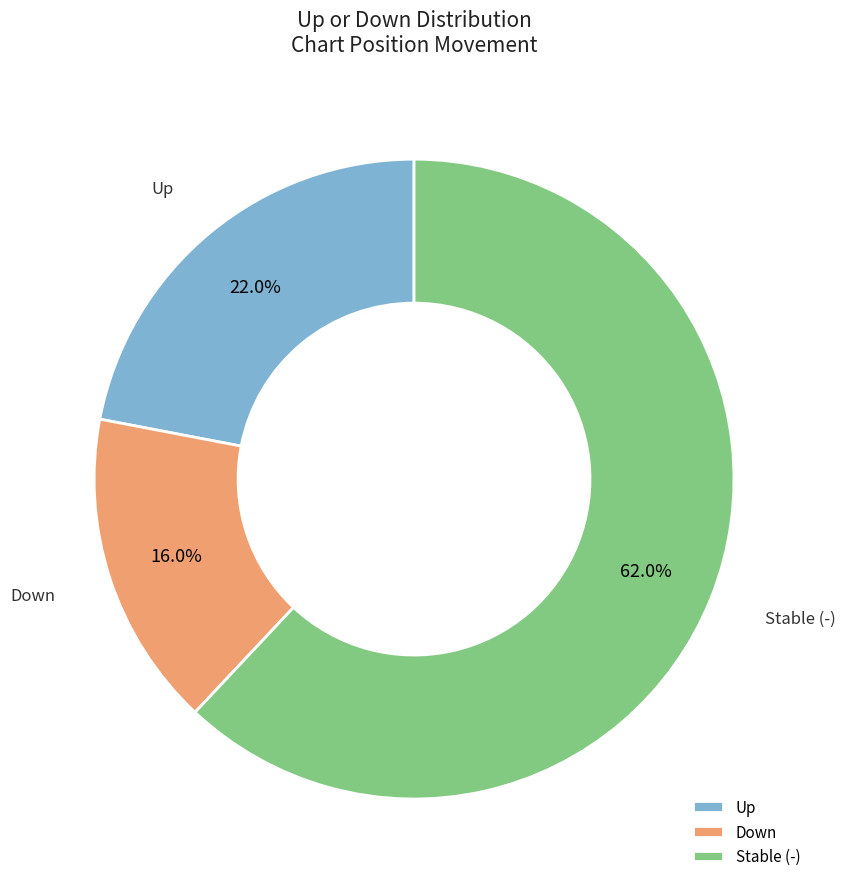

Rank the categories by value from highest to lowest.

Stable (-), Up, Down